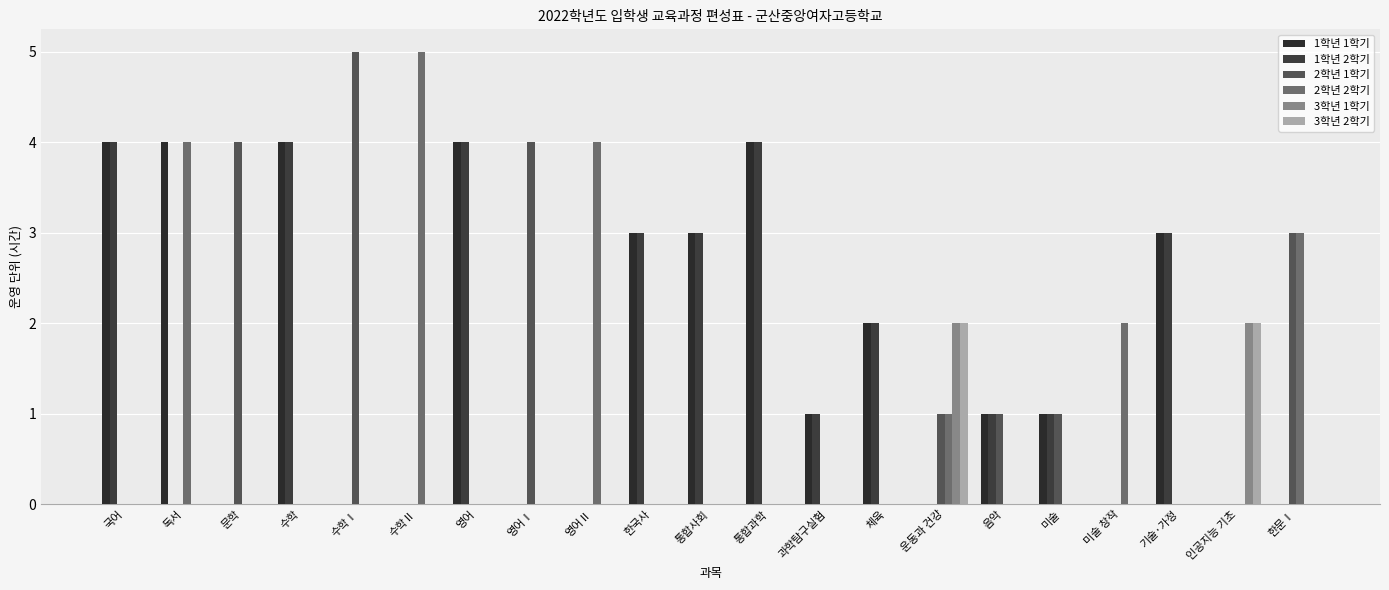

Is it true that 3학년 2학기 equals 2 at 운동과 건강?

True